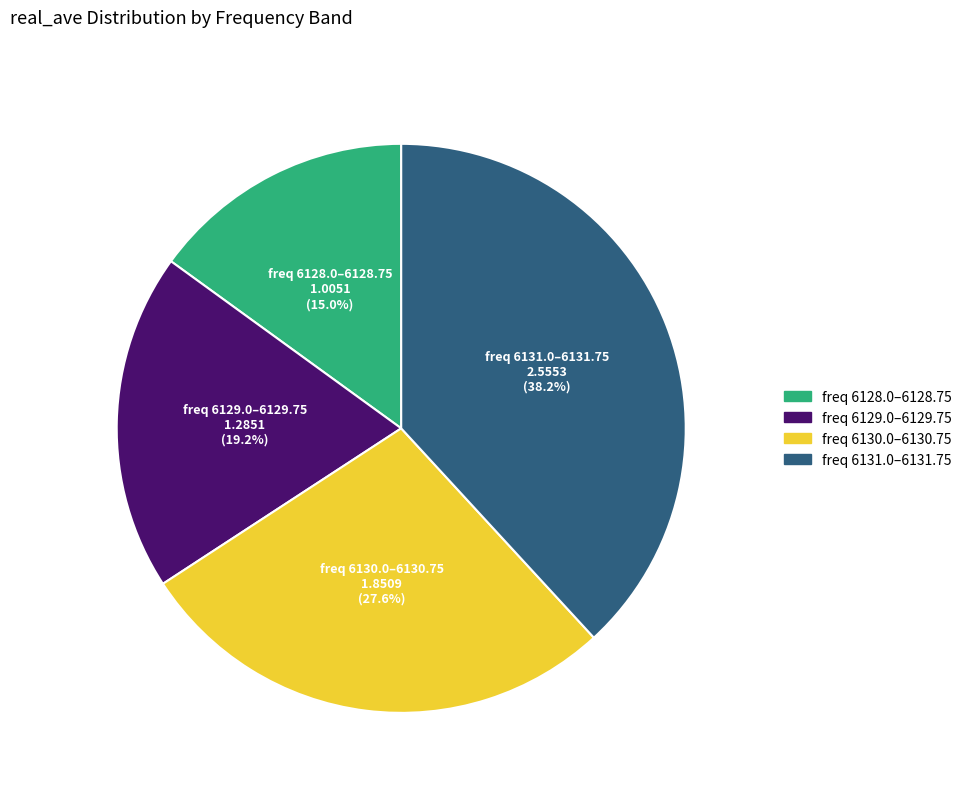

How many slices are in this pie chart?

4